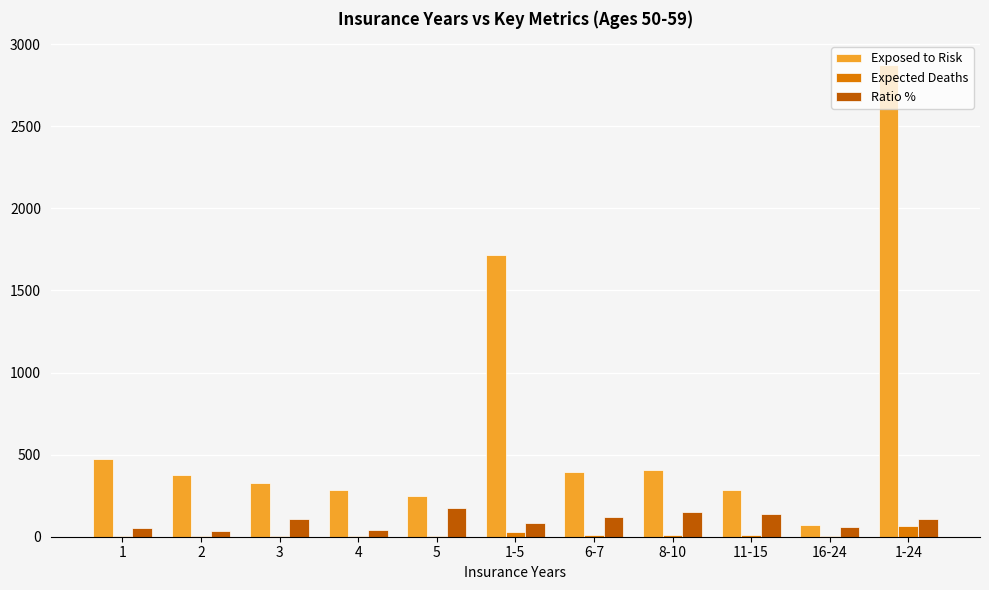

The value of Expected Deaths at 11-15 is 12.0. True or false?

True